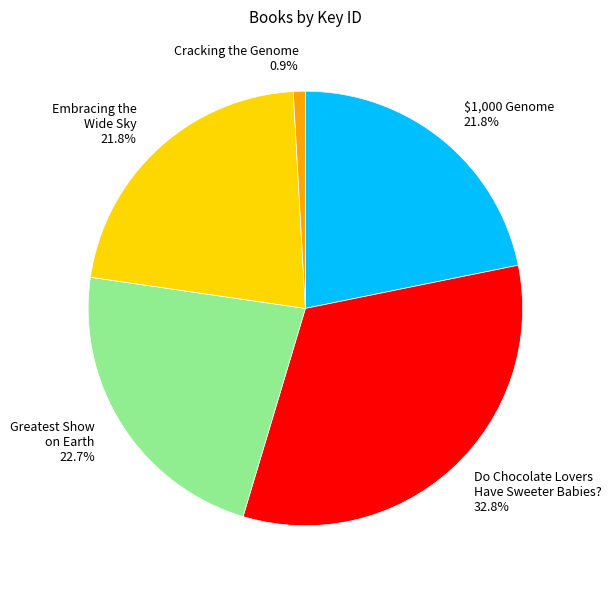

To the nearest percent, what is the difference between the largest and smallest slice percentages?

32%